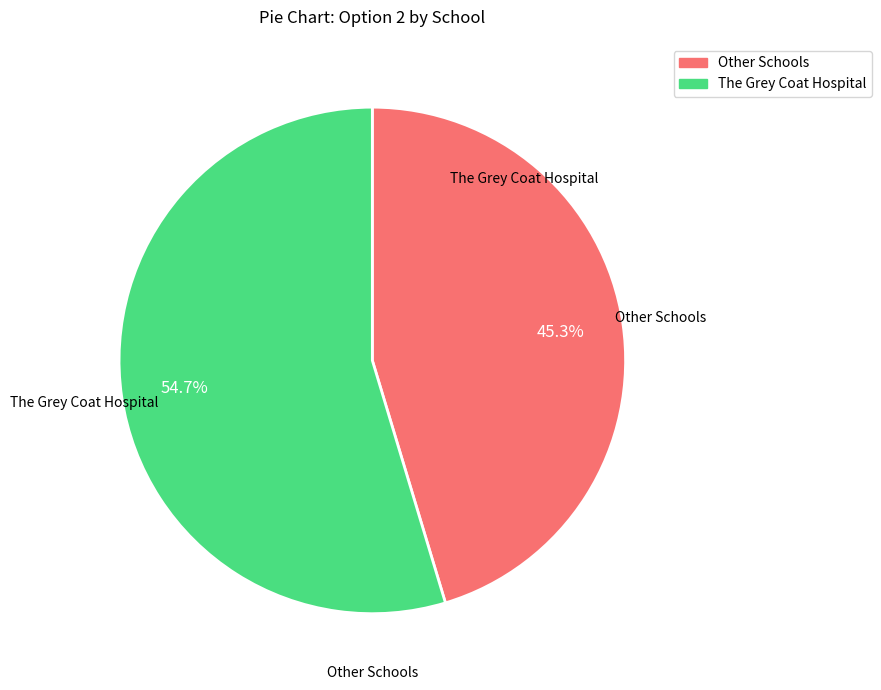

To the nearest percent, what is the average slice percentage?

50%